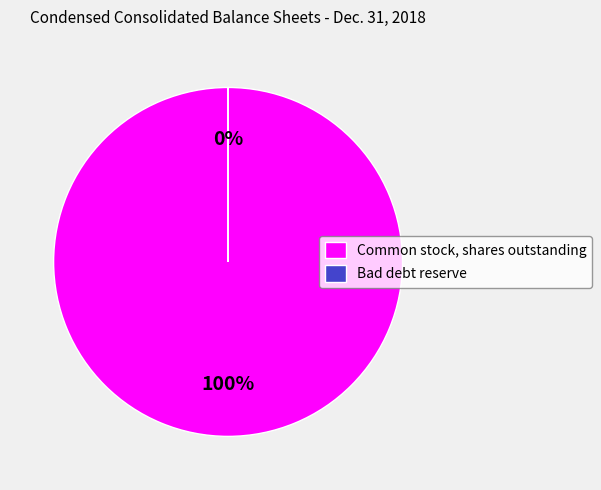

The Common stock, shares outstanding slice represents 100% of the pie. True or false?

True